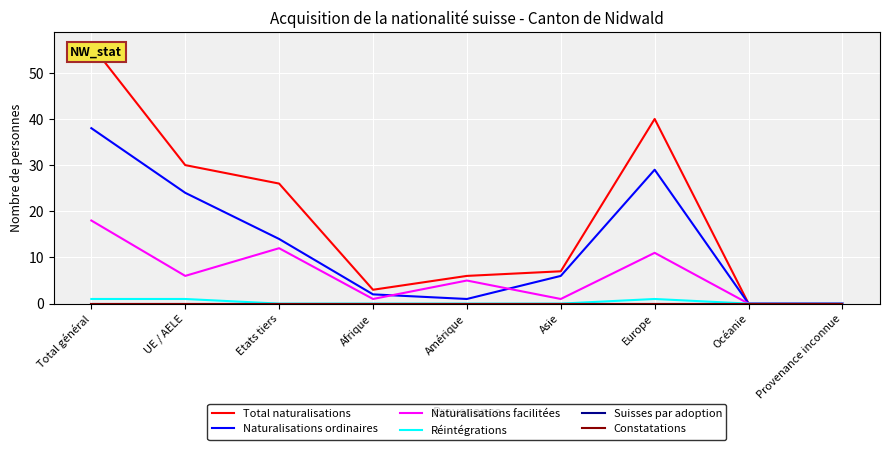

At how many categories does at least one series exceed 47?

1